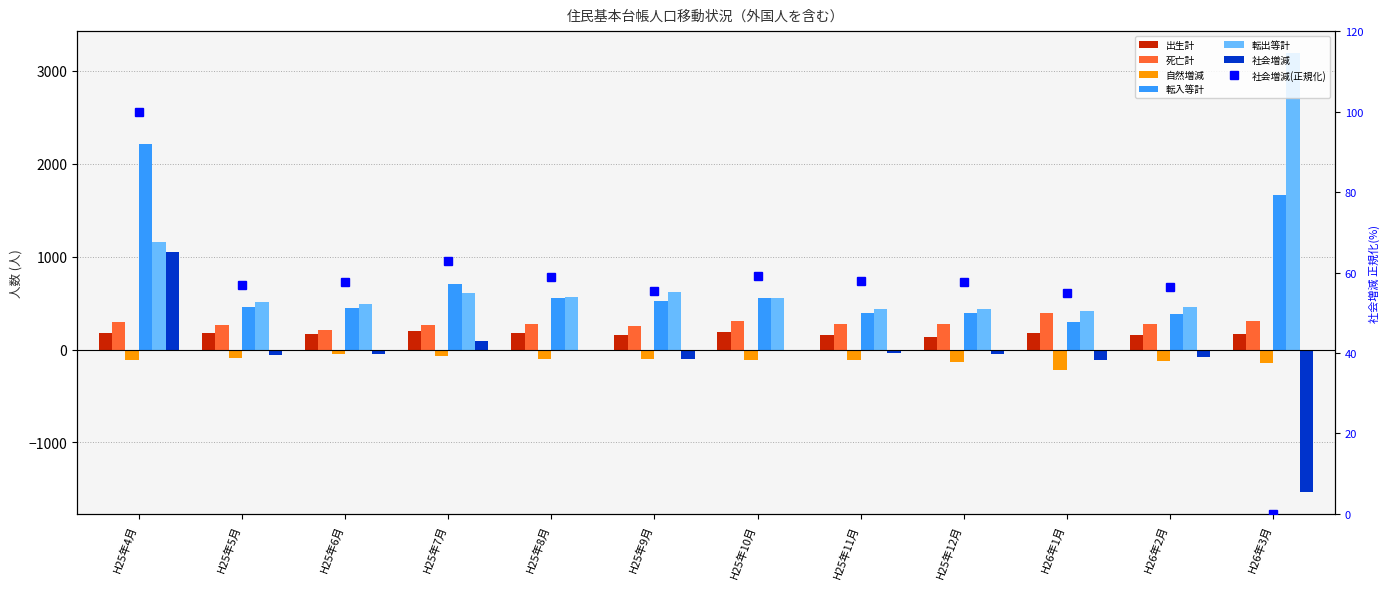

How many data points in 転入等計 are less than 521?

6